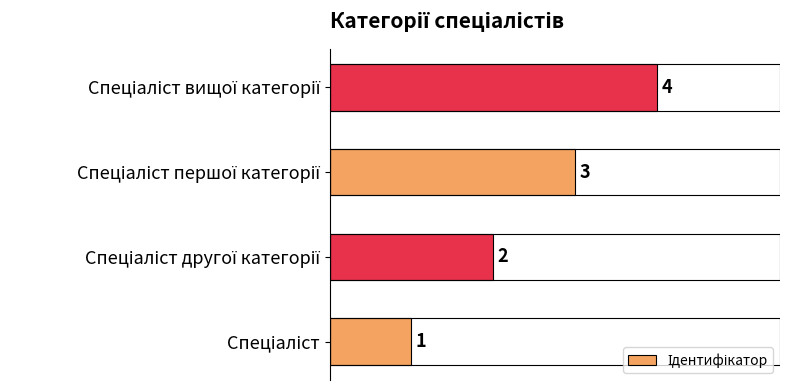

How many values are between 2 and 4?

3